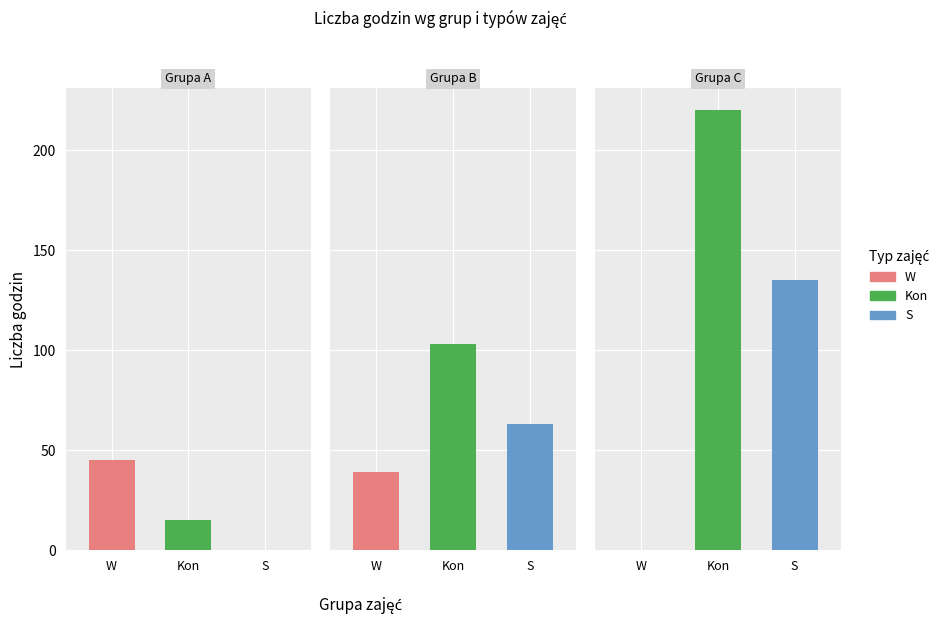

Which series has the largest range (max minus min)?

Kon